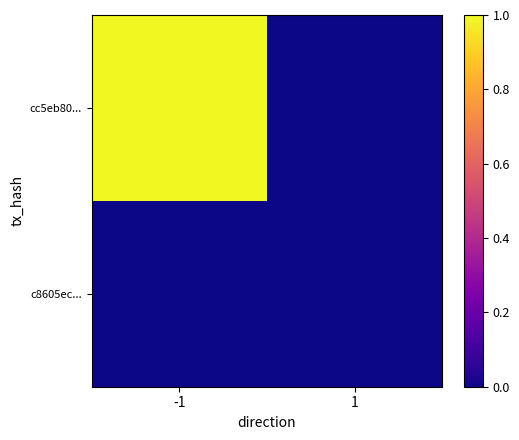

What is the total value across all series at -1?

1